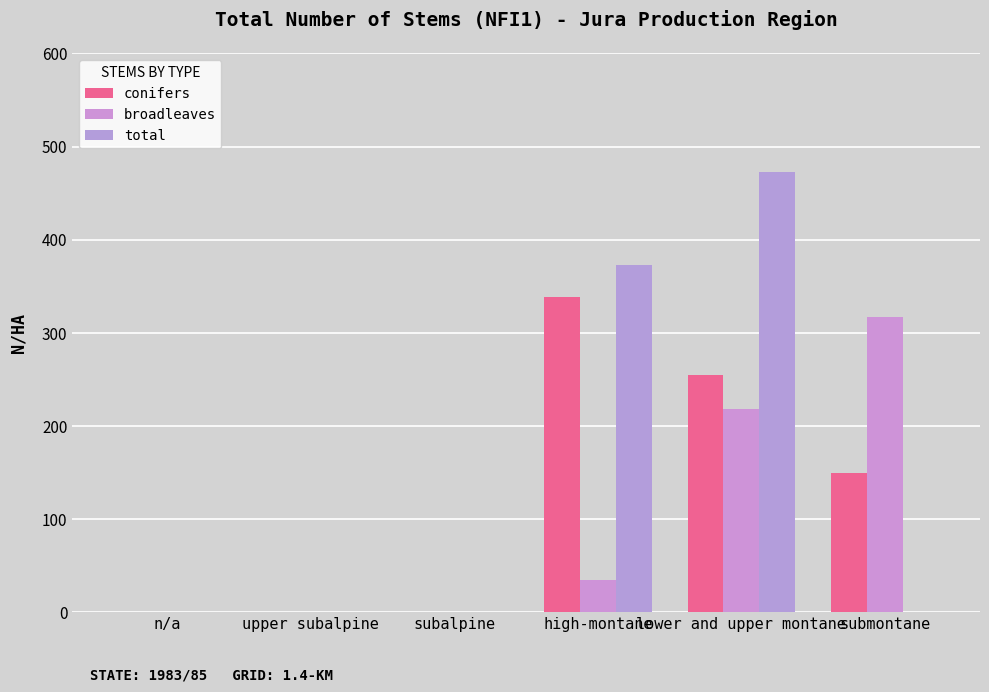

The value of total at n/a is -256. True or false?

False